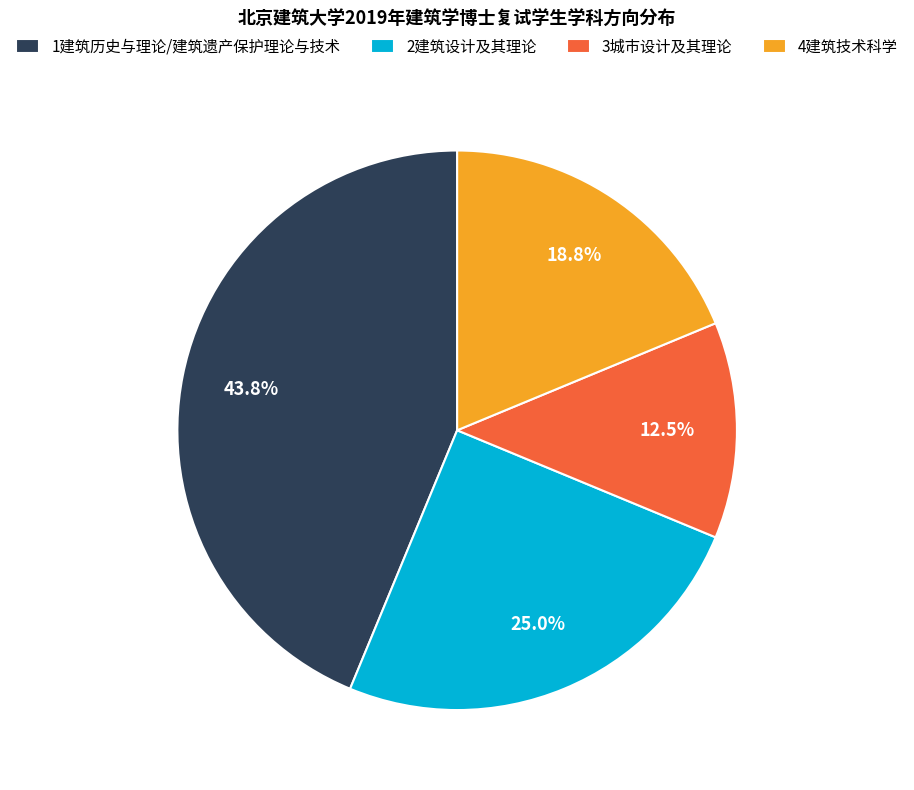

Approximately how many times larger is the value at 4建筑技术科学 compared to 1建筑历史与理论/建筑遗产保护理论与技术?

0.4